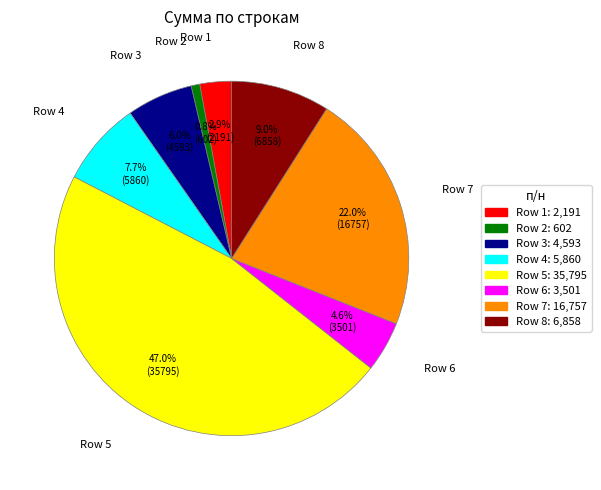

How many segments does this pie chart have?

8